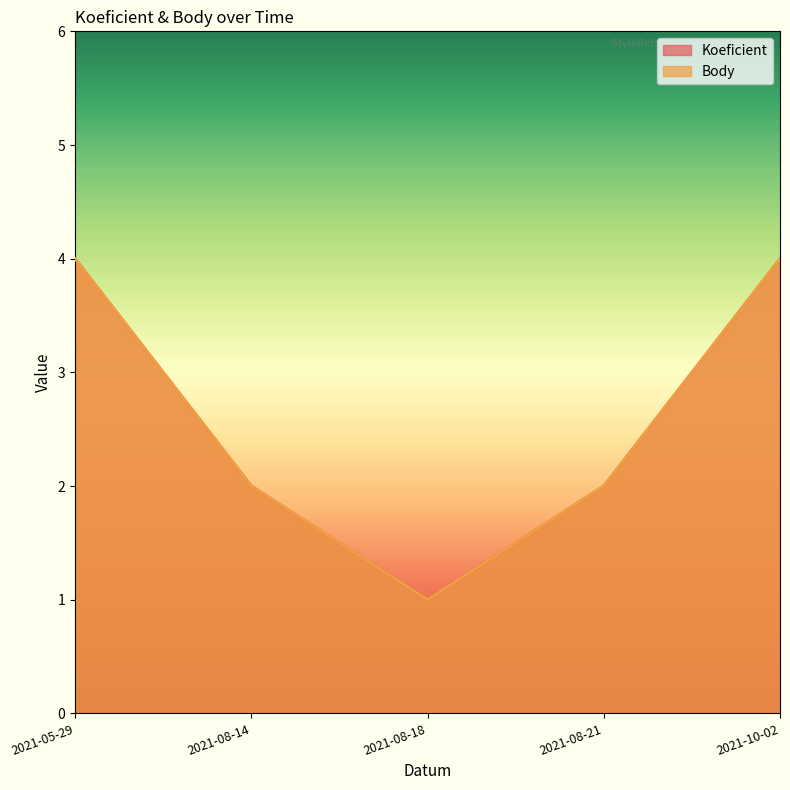

True or false: Koeficient and Body cross at least once.

False